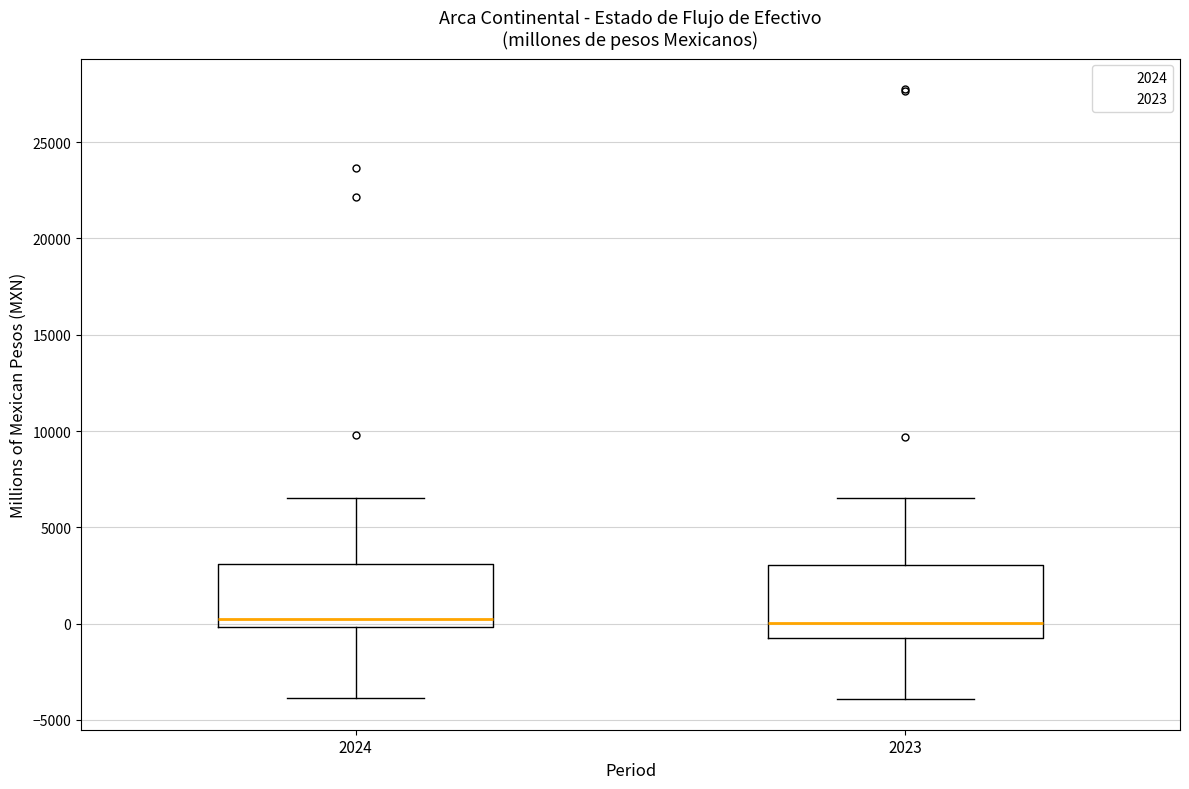

Comparing the boxes themselves (not the whiskers), which one is the tallest?

2023